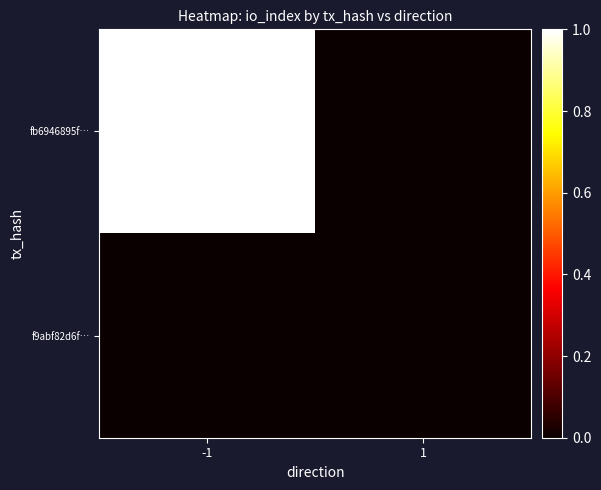

Reading left to right, what are all the values shown in this chart?

fb6946895f…: -1=1	1=0
f9abf82d6f…: -1=0	1=0